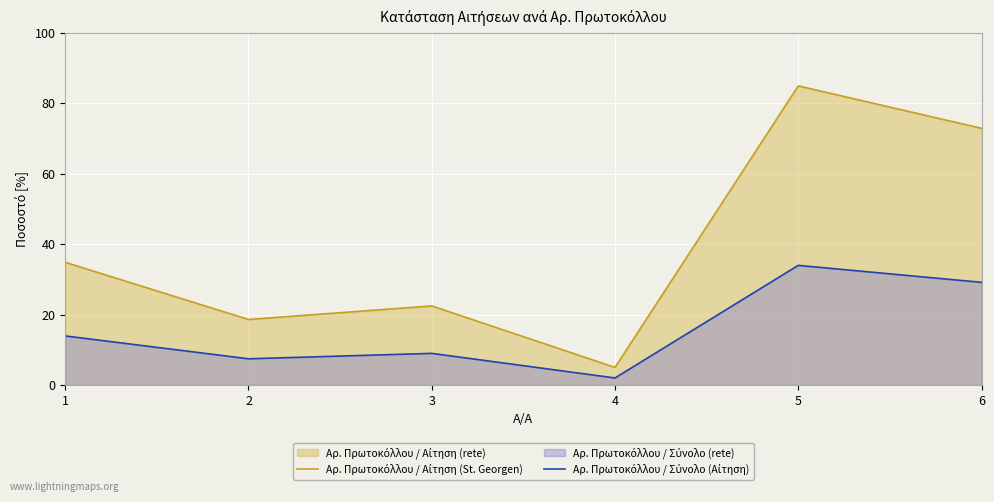

True or false: Αρ. Πρωτοκόλλου / Αίτηση (St. Georgen) and Αρ. Πρωτοκόλλου / Σύνολο (Αίτηση) intersect in this chart.

False